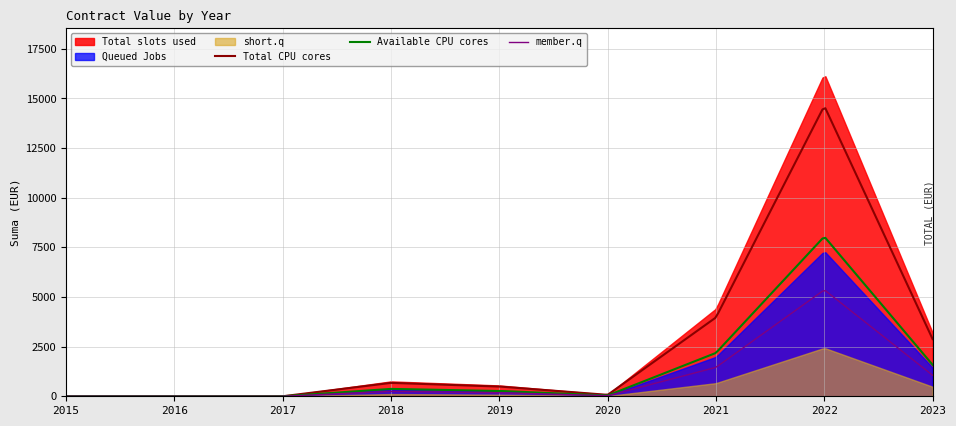

What is the highest value of the member.q series?

5318.5